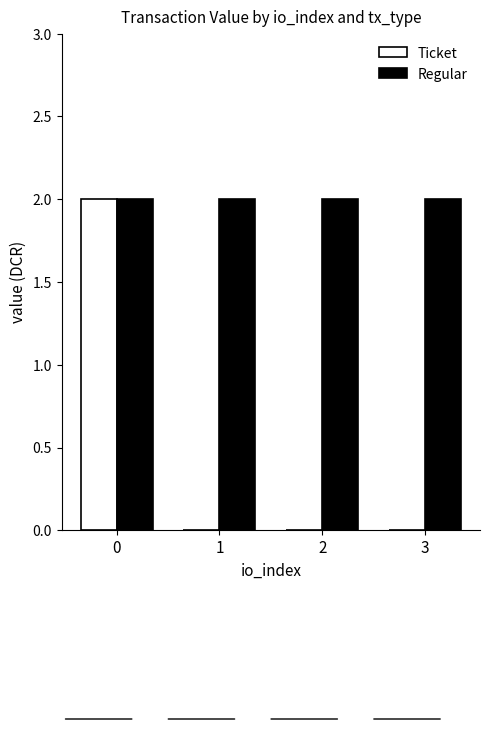

How many distinct data groups are displayed?

2